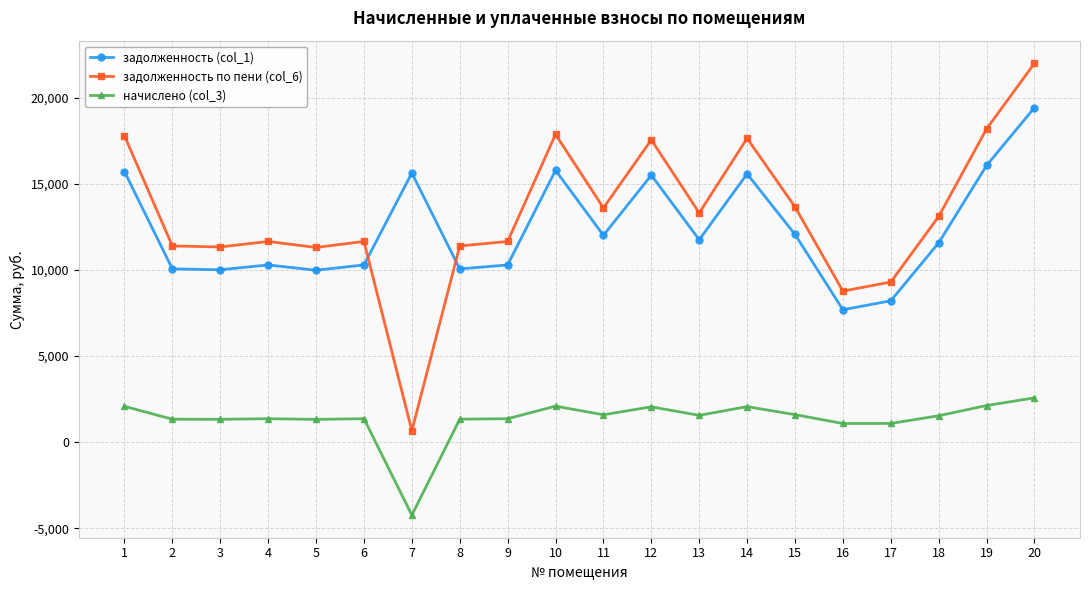

Is it true that задолженность (col_1) equals 22992.5 at 12?

False